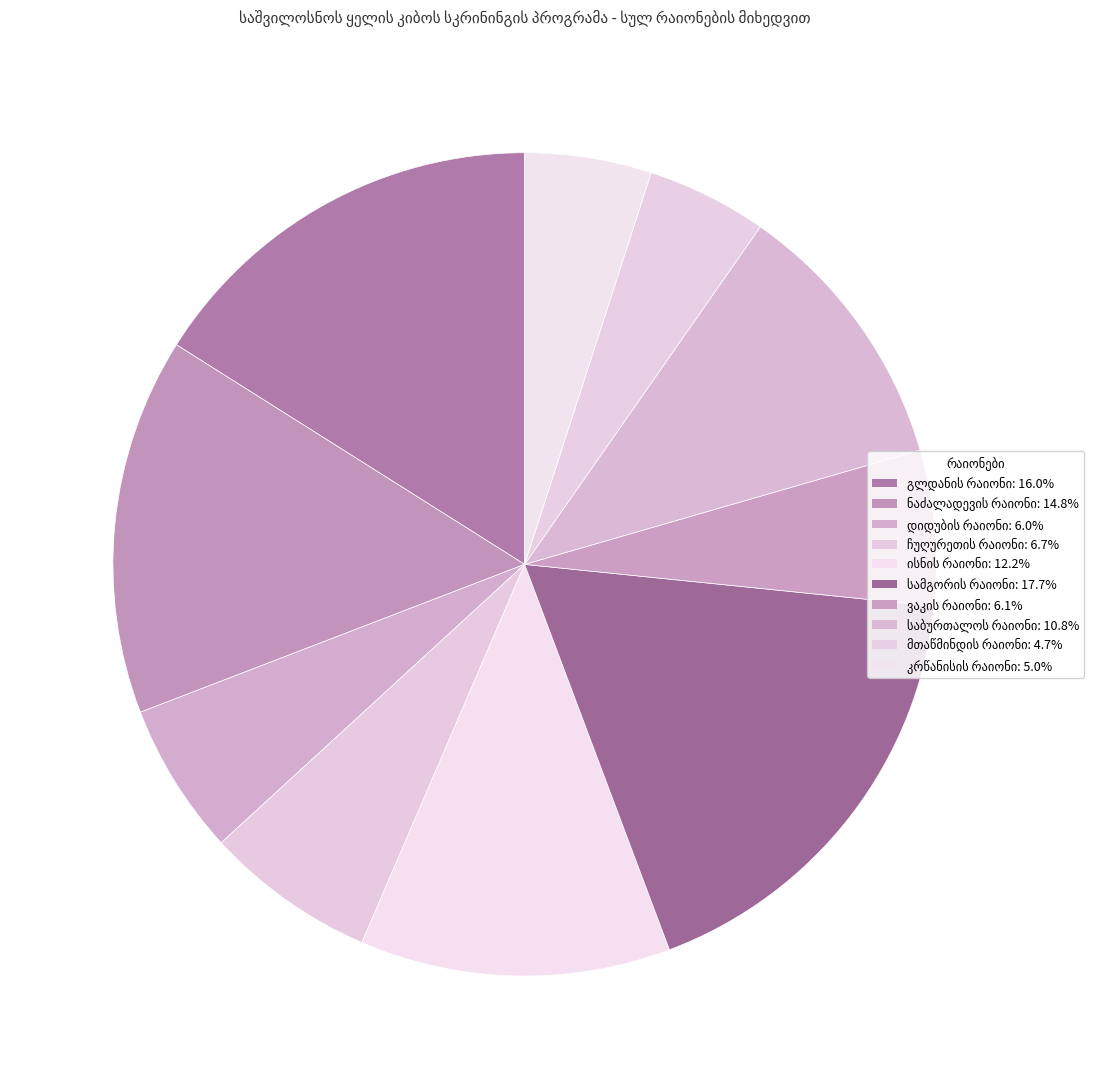

How many slices are in this pie chart?

10